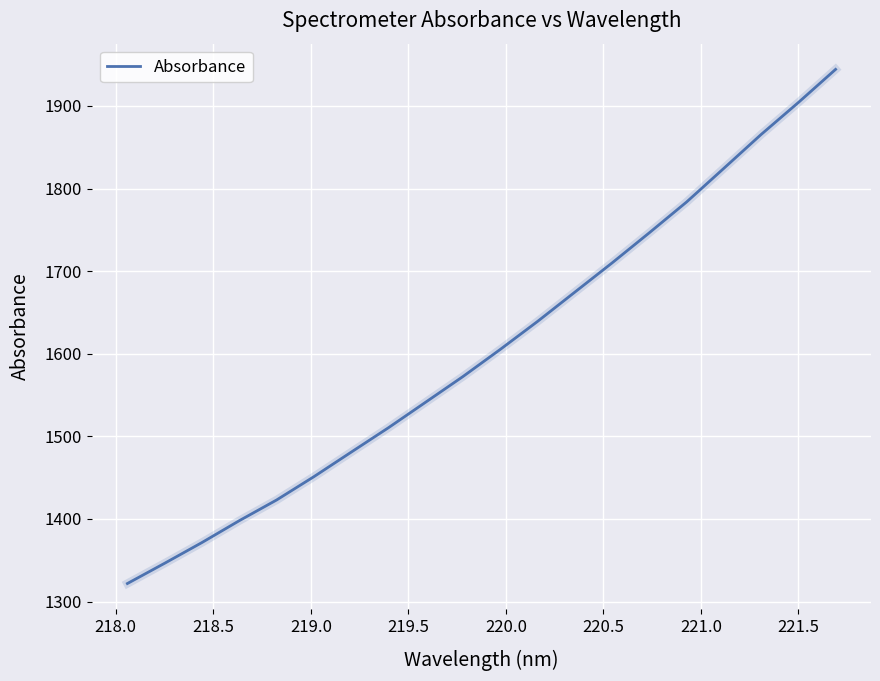

What is the maximum value shown in the chart?

1944.2